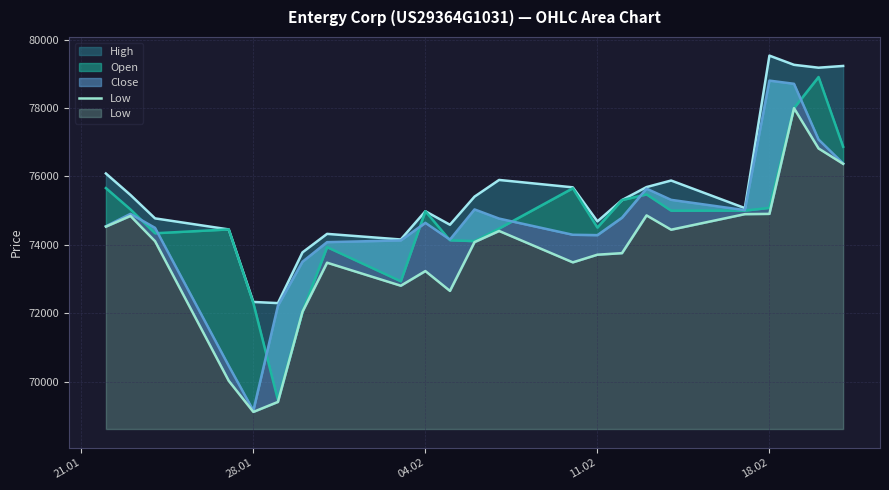

Reading left to right, transcribe all the data shown in this chart.

74533	74845	74107	70022	69114	69406	72044	73478	72805	73233	72653	74080	74406	73488	73712	73757	74861	74443	74898	74906	77998	76819	76369